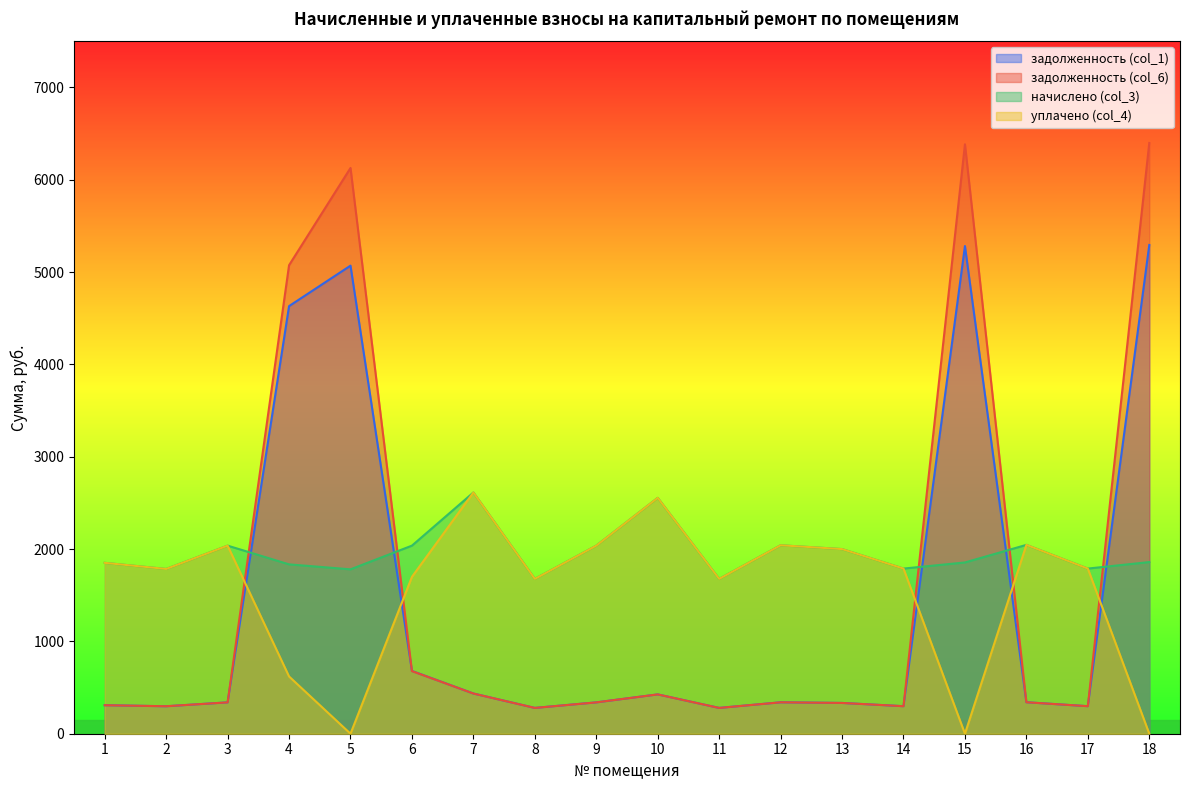

Does the chart display data point markers on the line(s)?

No